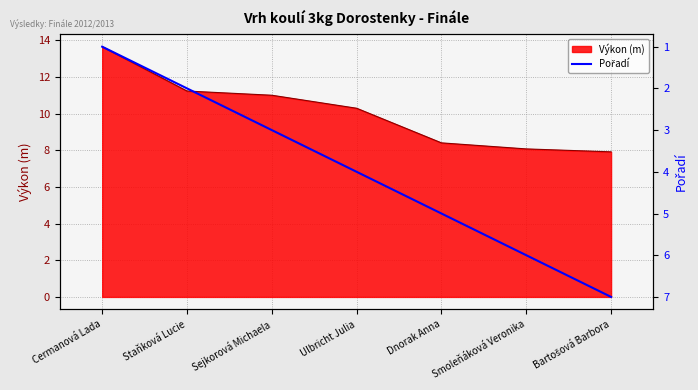

What is the approximate value of Výkon (m) at Cermanová Lada?

13.7